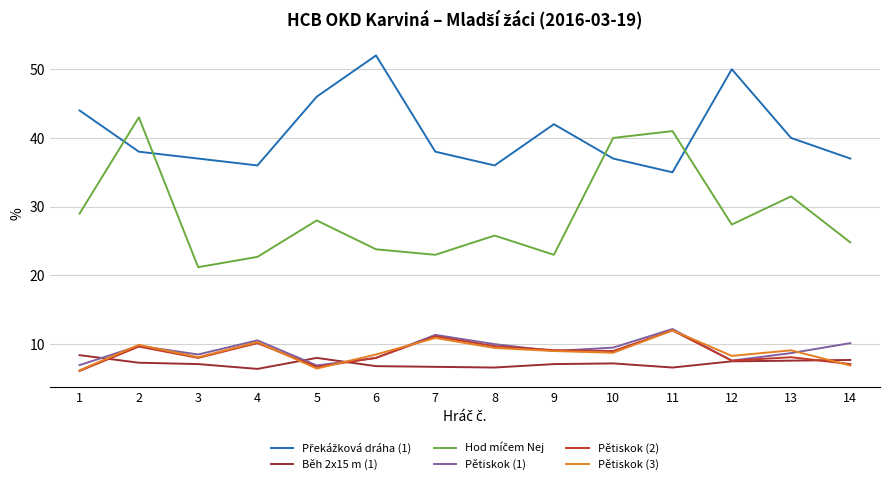

What is the difference between the second highest and second lowest values in the Pětiskok (2) series?

4.5